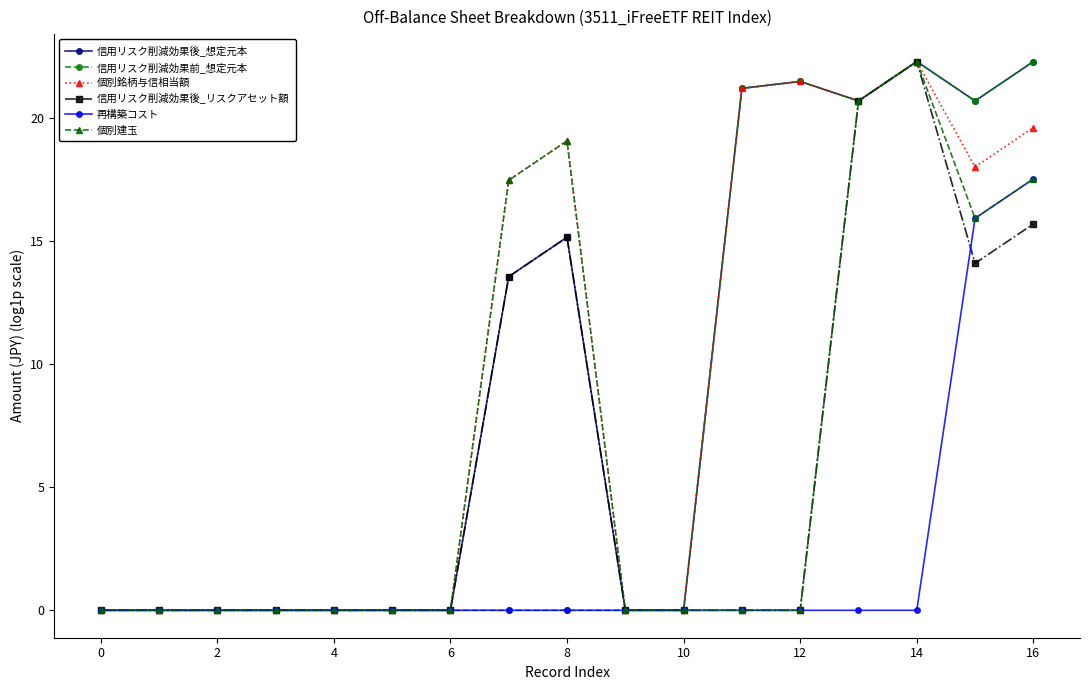

True or false: 信用リスク削減効果前_想定元本 has more than 1 interior local peaks.

True